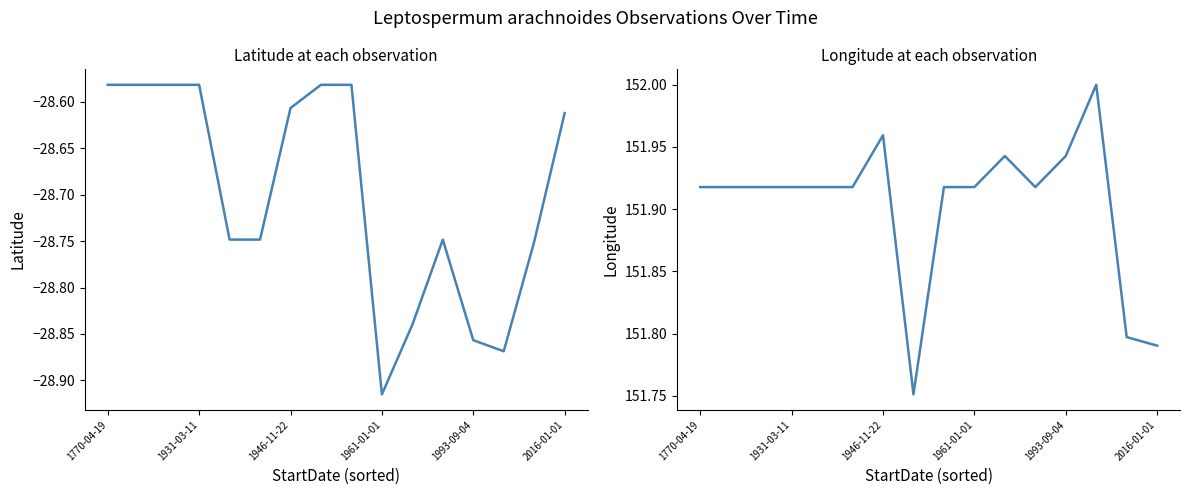

Which series changed the most between 1993-09-04 and 2016-01-01?

Latitude